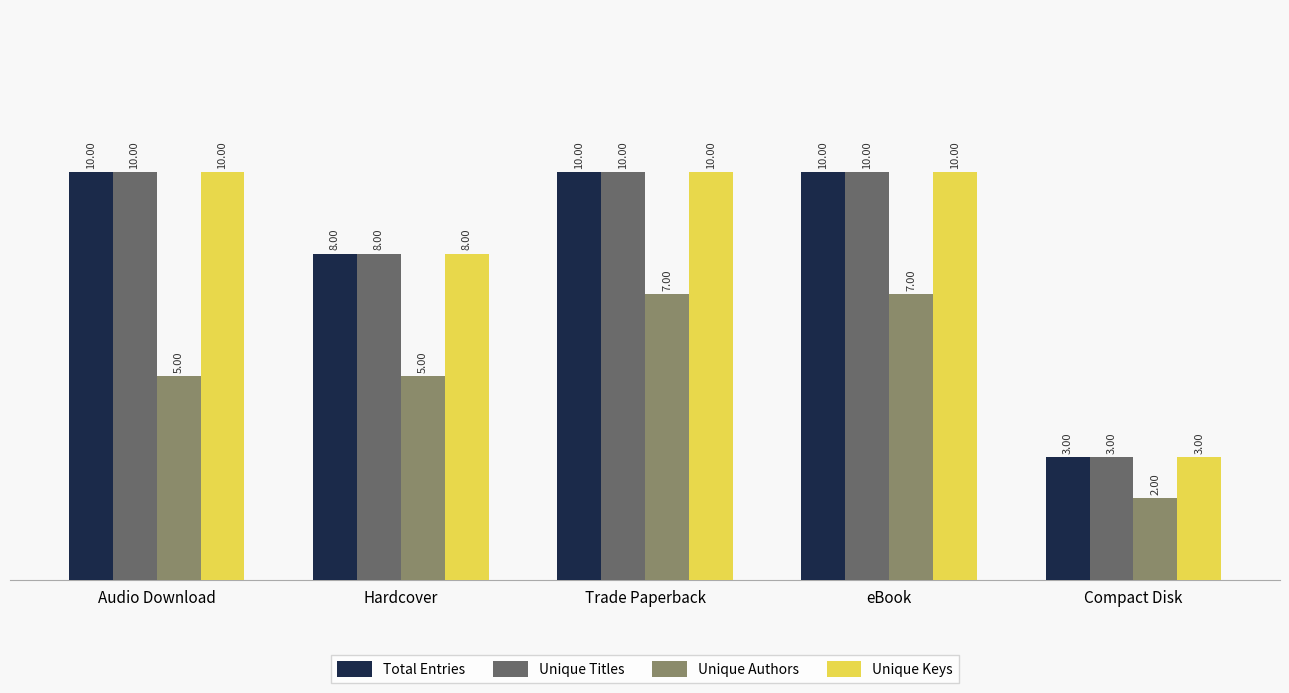

What is the minimum value for Total Entries?

3